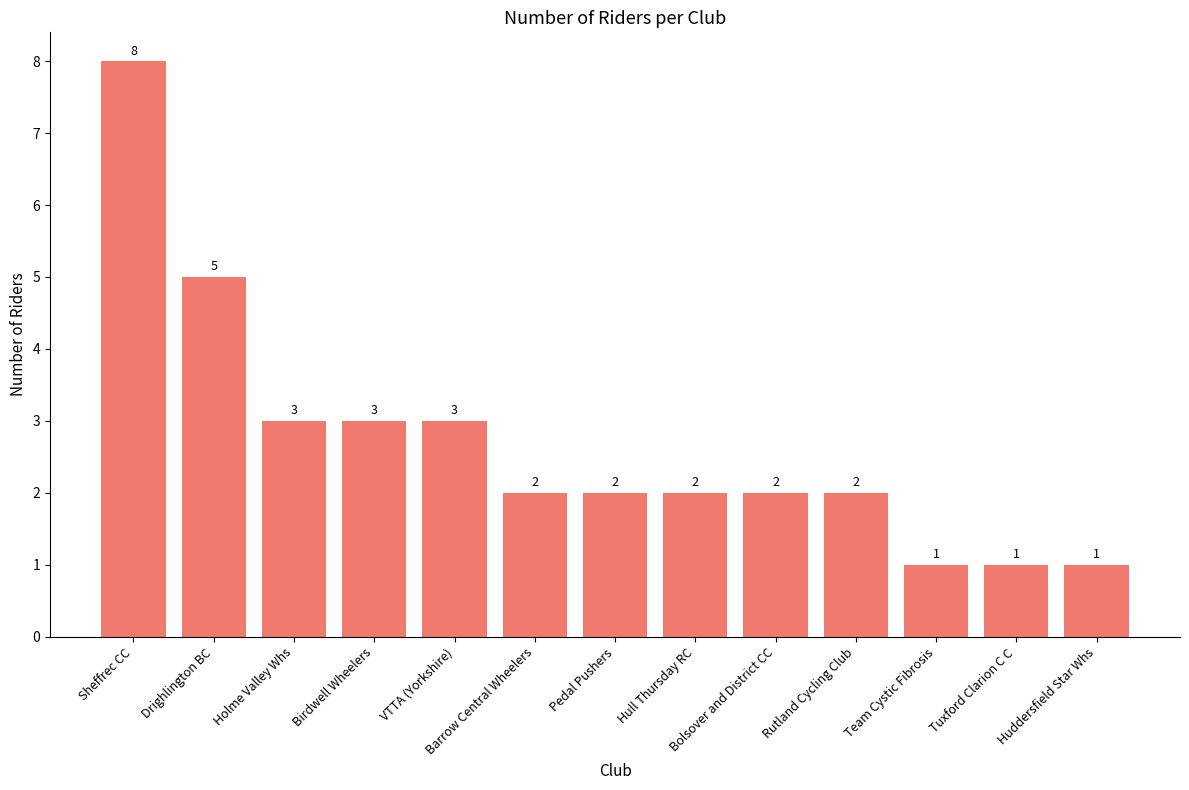

What is the minimum value shown in the chart?

1